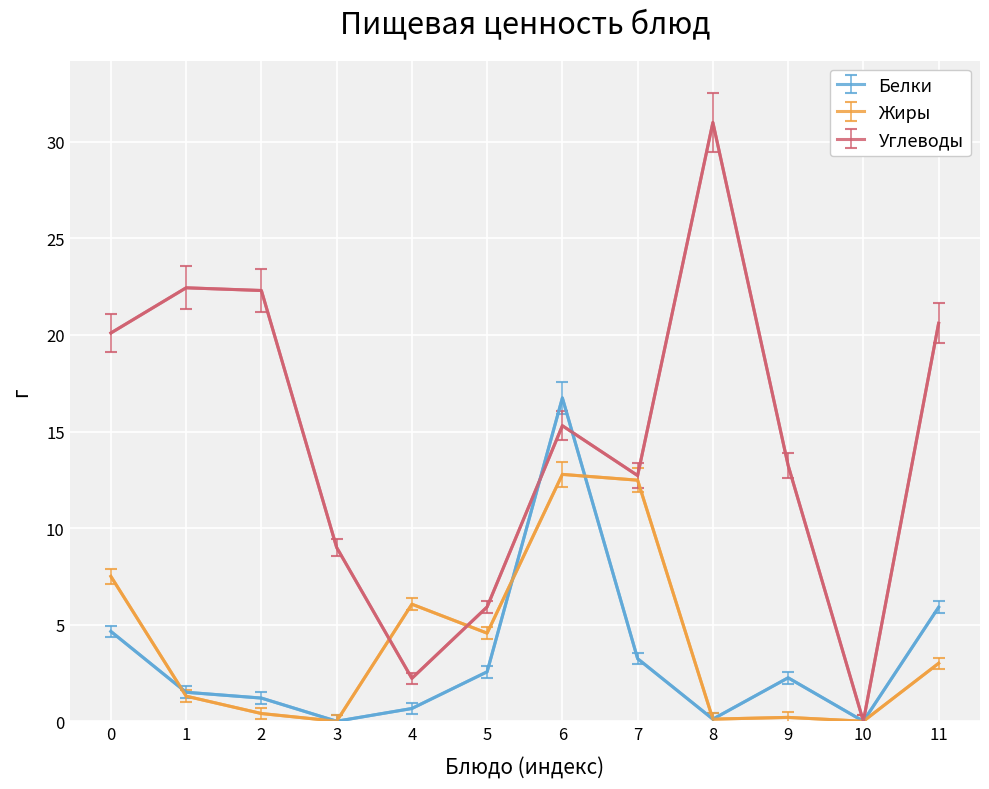

List the series in order of their peak value, highest first.

Углеводы, Белки, Жиры